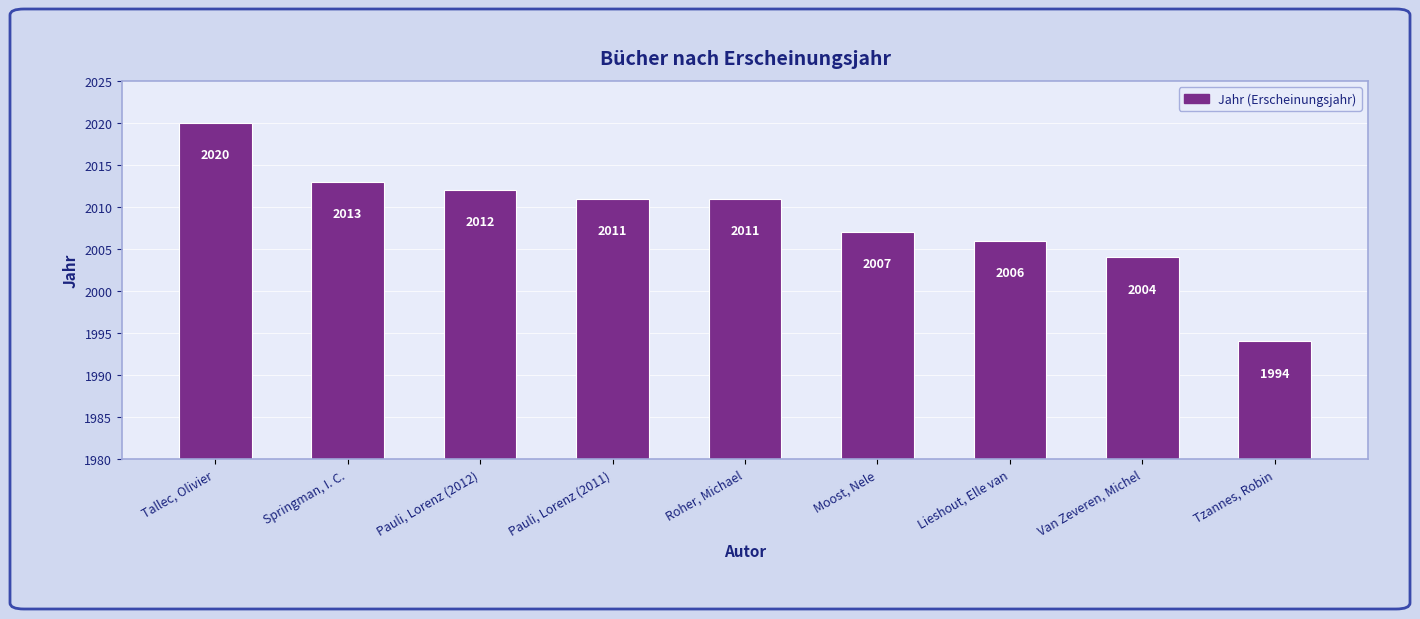

What is the maximum value shown in the chart?

2020